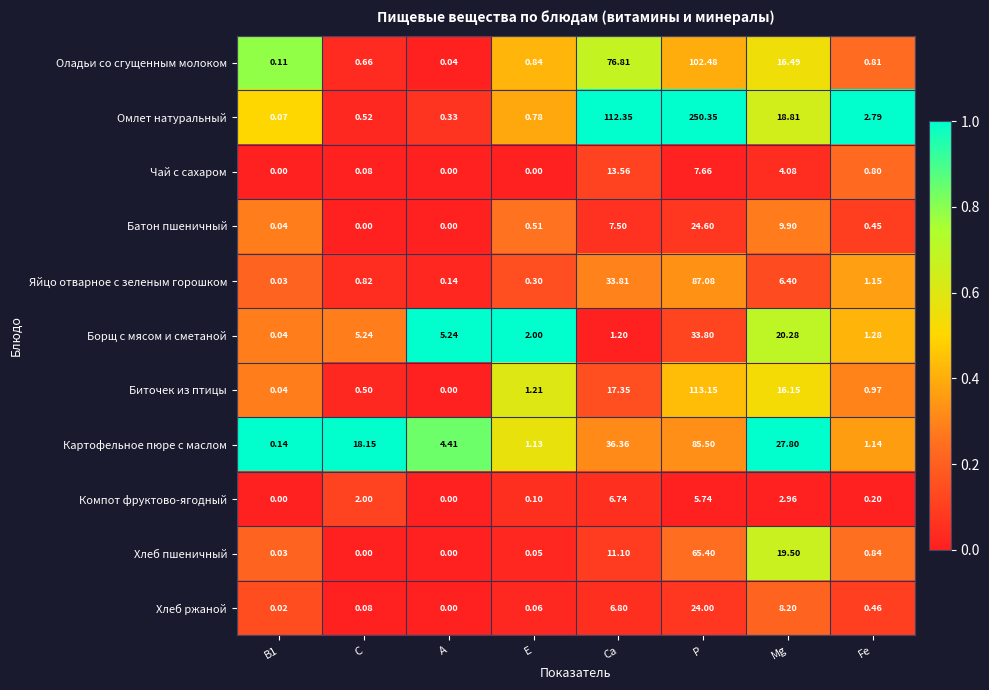

Which category has the highest value in the Оладьи со сгущенным молоком series?

P